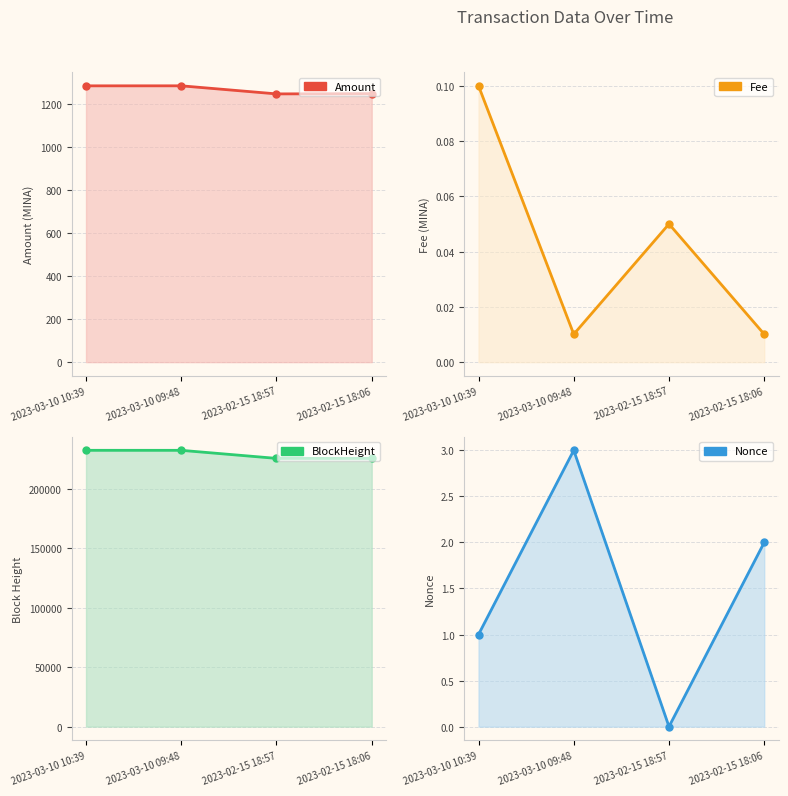

Rank the categories by Fee value from highest to lowest.

2023-03-10 10:39, 2023-02-15 18:57, 2023-03-10 09:48, 2023-02-15 18:06